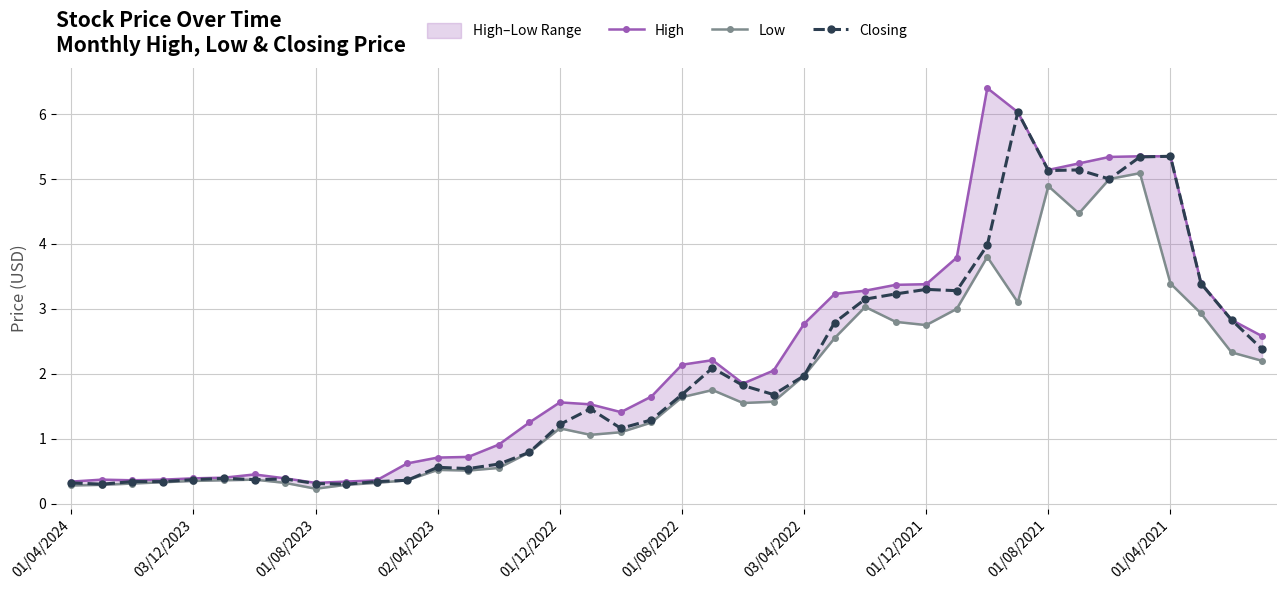

In Closing, how many points are lower than both neighbors (excluding endpoints)?

9